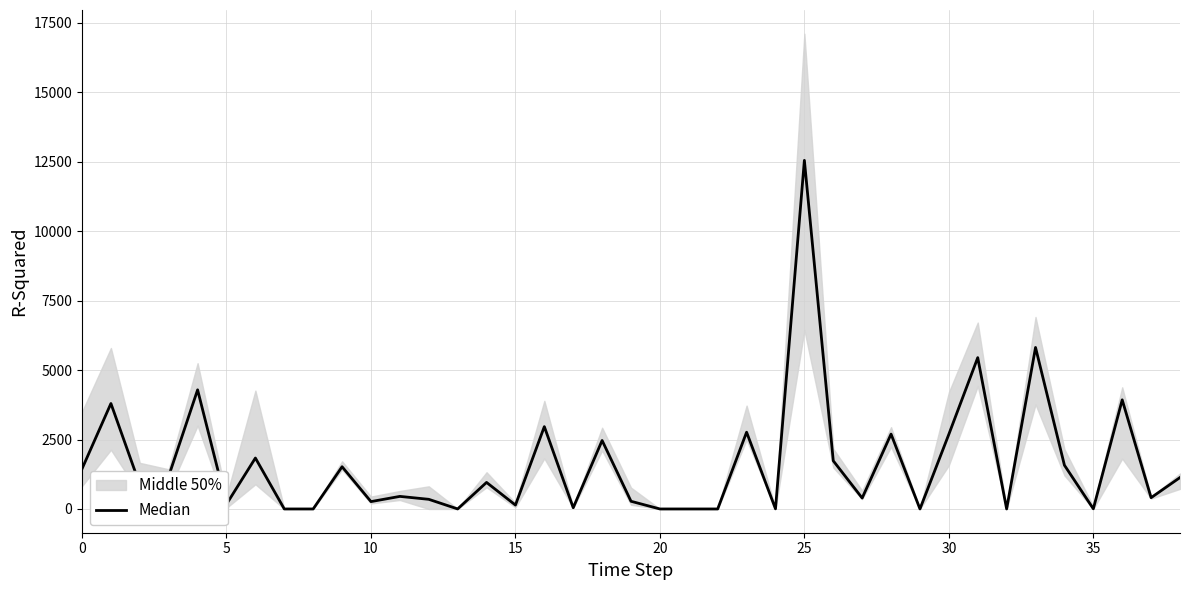

True or false: the data shows 452.6 at 11.

True